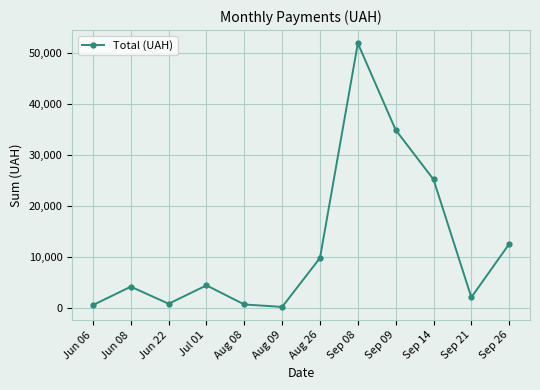

At which category does the chart reach its peak across all series?

Sep 08